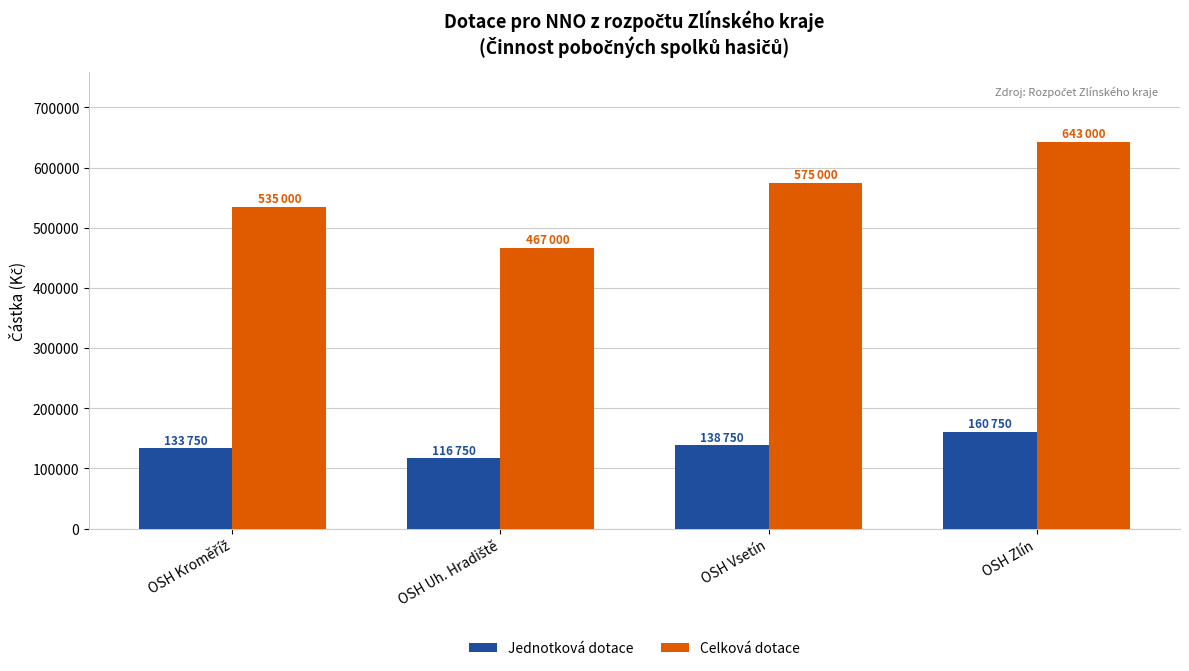

List the series in order of their overall mean, highest first.

Celková dotace, Jednotková dotace